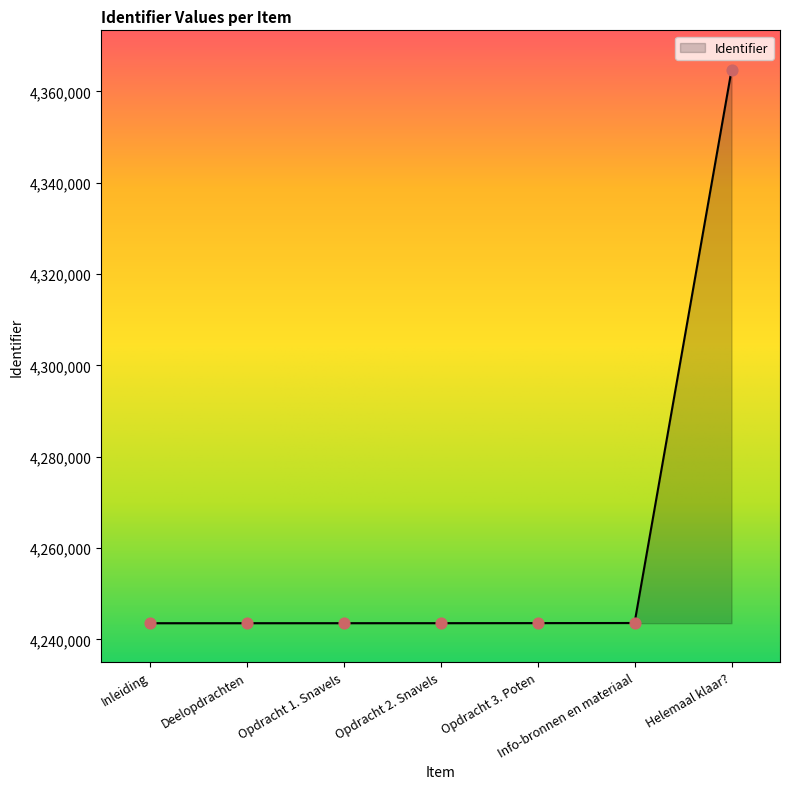

What is the ratio of the value at Opdracht 3. Poten to the value at Opdracht 1. Snavels?

1.0